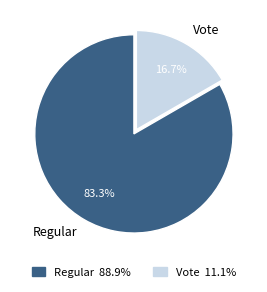

Is it true that Regular is 83% of the pie?

True